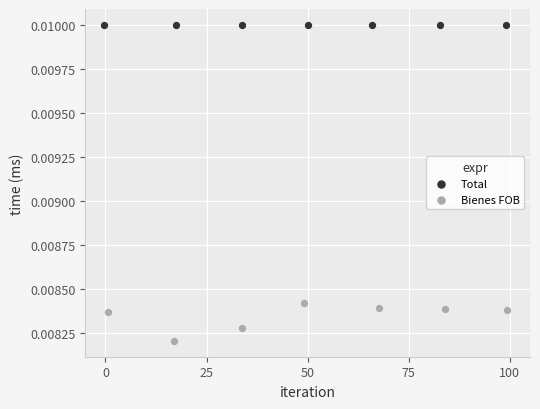

Which series contains the highest Y value?

Total